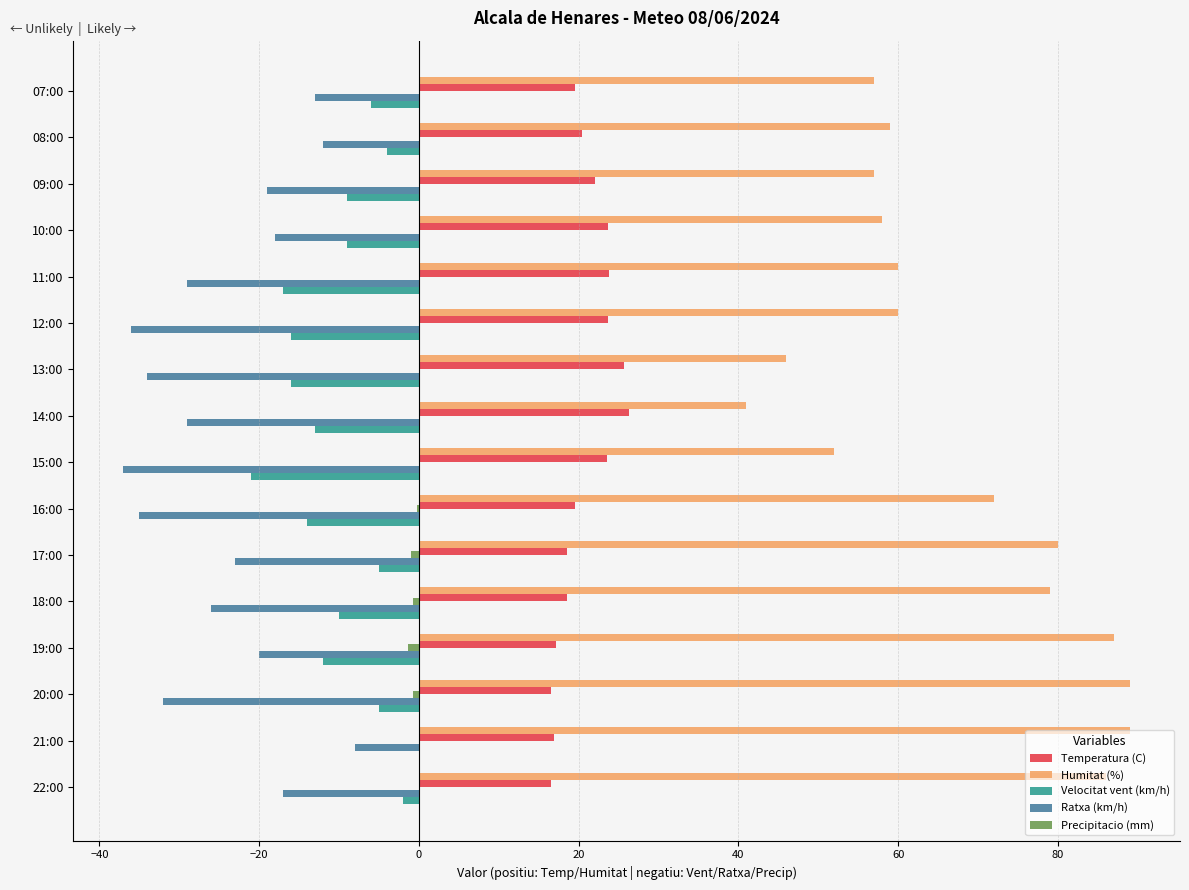

At which category is the sum across all series the highest?

21:00